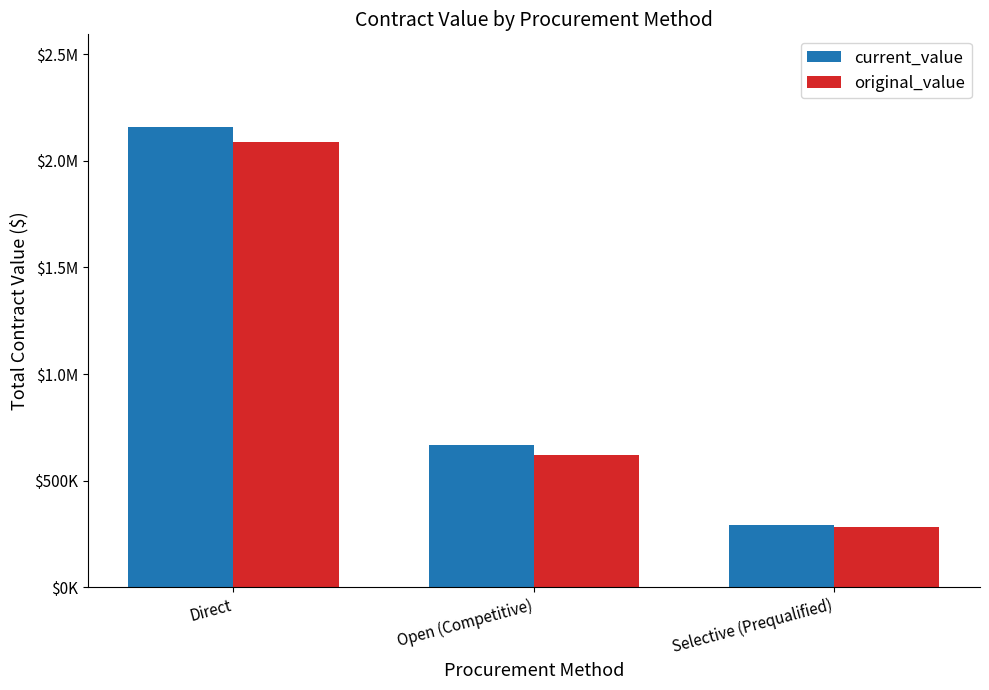

At which category does the chart reach its peak across all series?

Direct